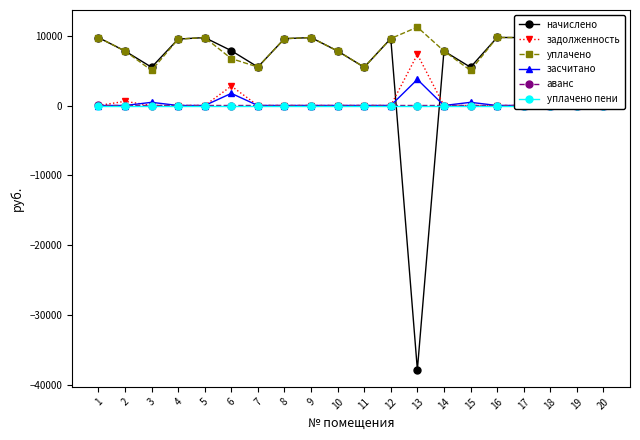

What is the spread (max minus min) of values at 16?

9722.9